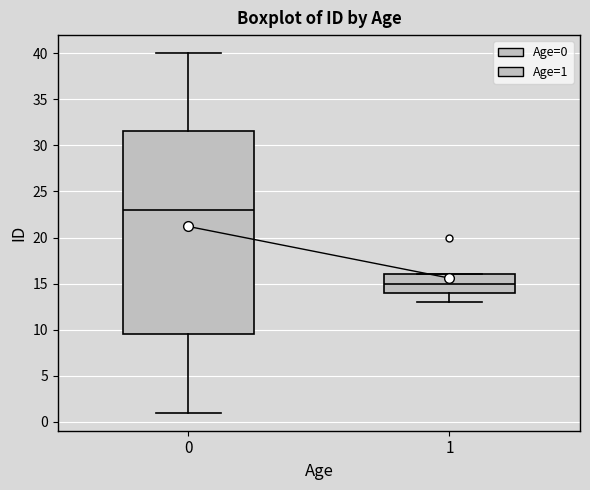

Which box's median line is the highest?

0